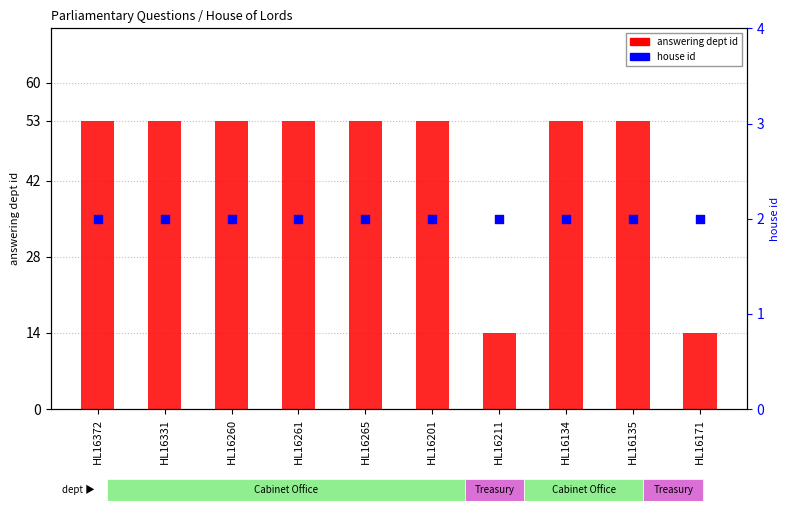

Which series reaches the minimum Y coordinate?

house id